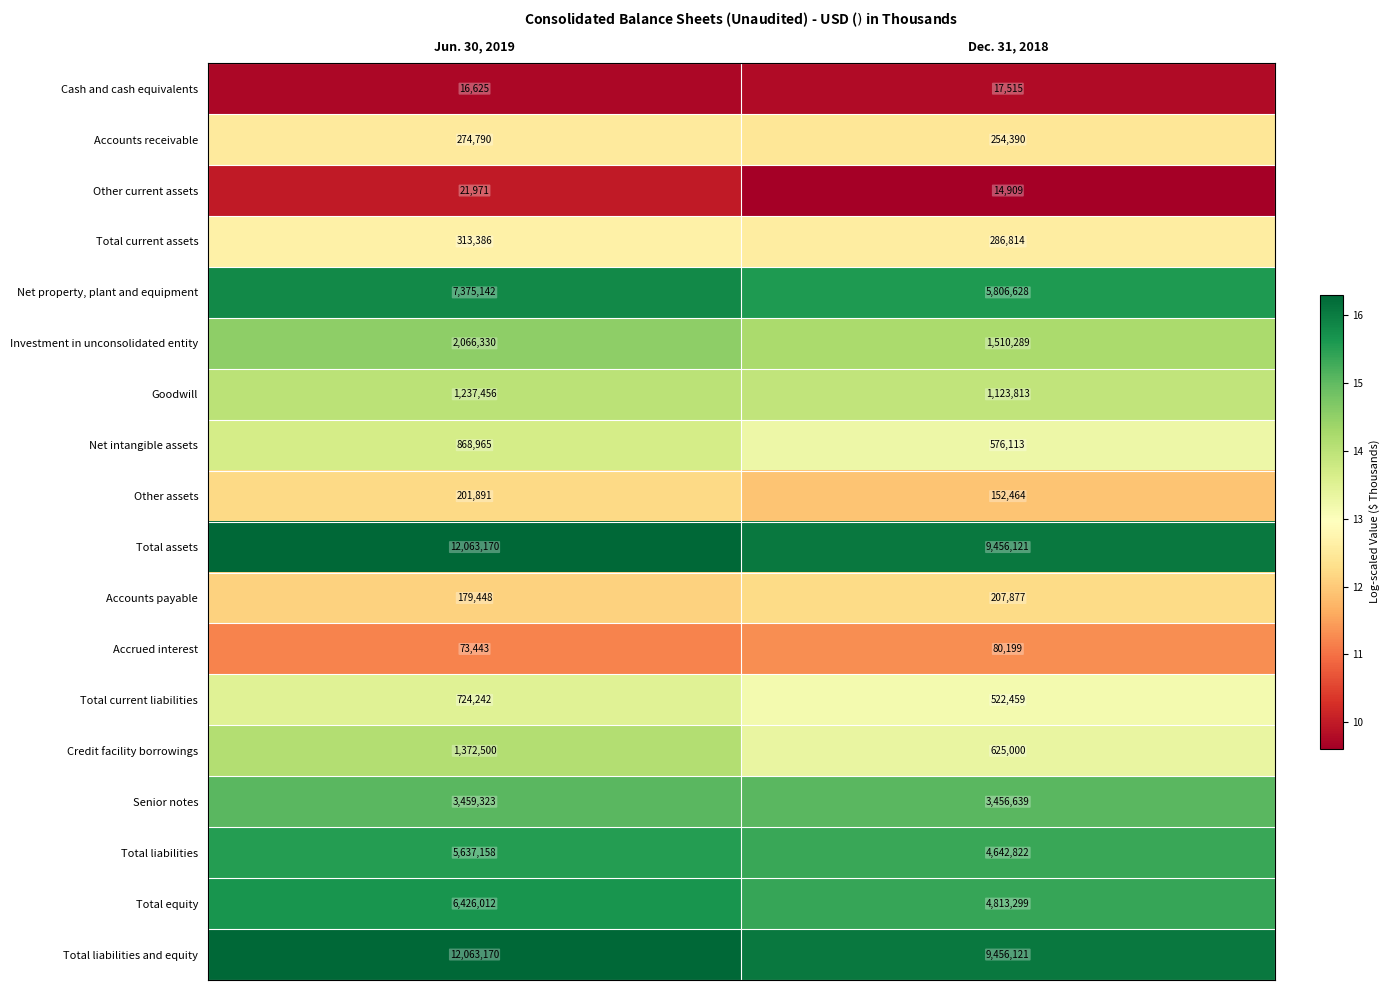

At which label does Total liabilities reach its minimum?

Dec. 31, 2018